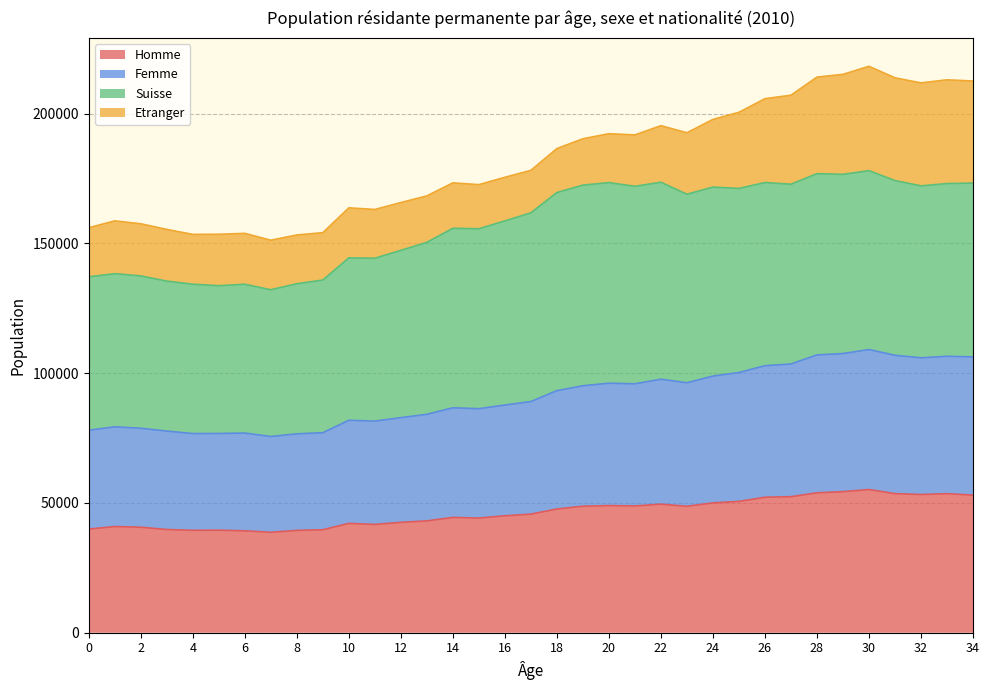

How many interior local peaks does the Femme series have?

8